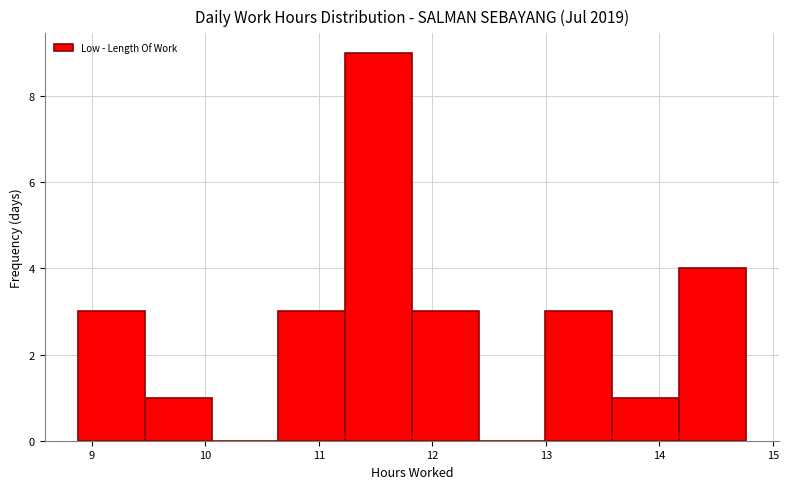

Reading left to right, list every bar in this chart as the range it spans on the x-axis followed by its height. Neither the bar edges nor the heights are printed on the chart, so give them approximately, as read against the axes.

8.9 to 9.5: 3
9.5 to 10.1: 1
10.1 to 10.6: 0
10.6 to 11.2: 3
11.2 to 11.8: 9
11.8 to 12.4: 3
12.4 to 13.0: 0
13.0 to 13.6: 3
13.6 to 14.2: 1
14.2 to 14.8: 4